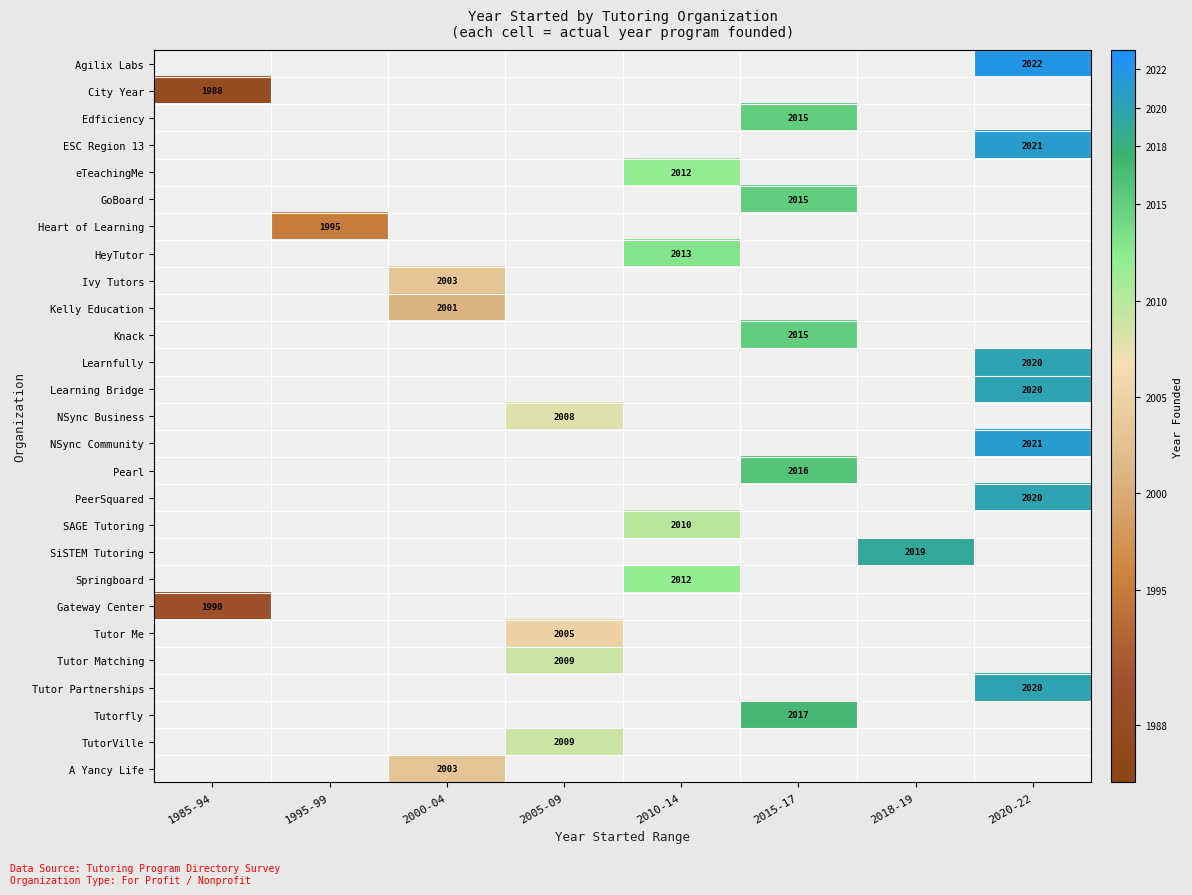

Is it true that Gateway Center equals 1990 at 1985-94?

True